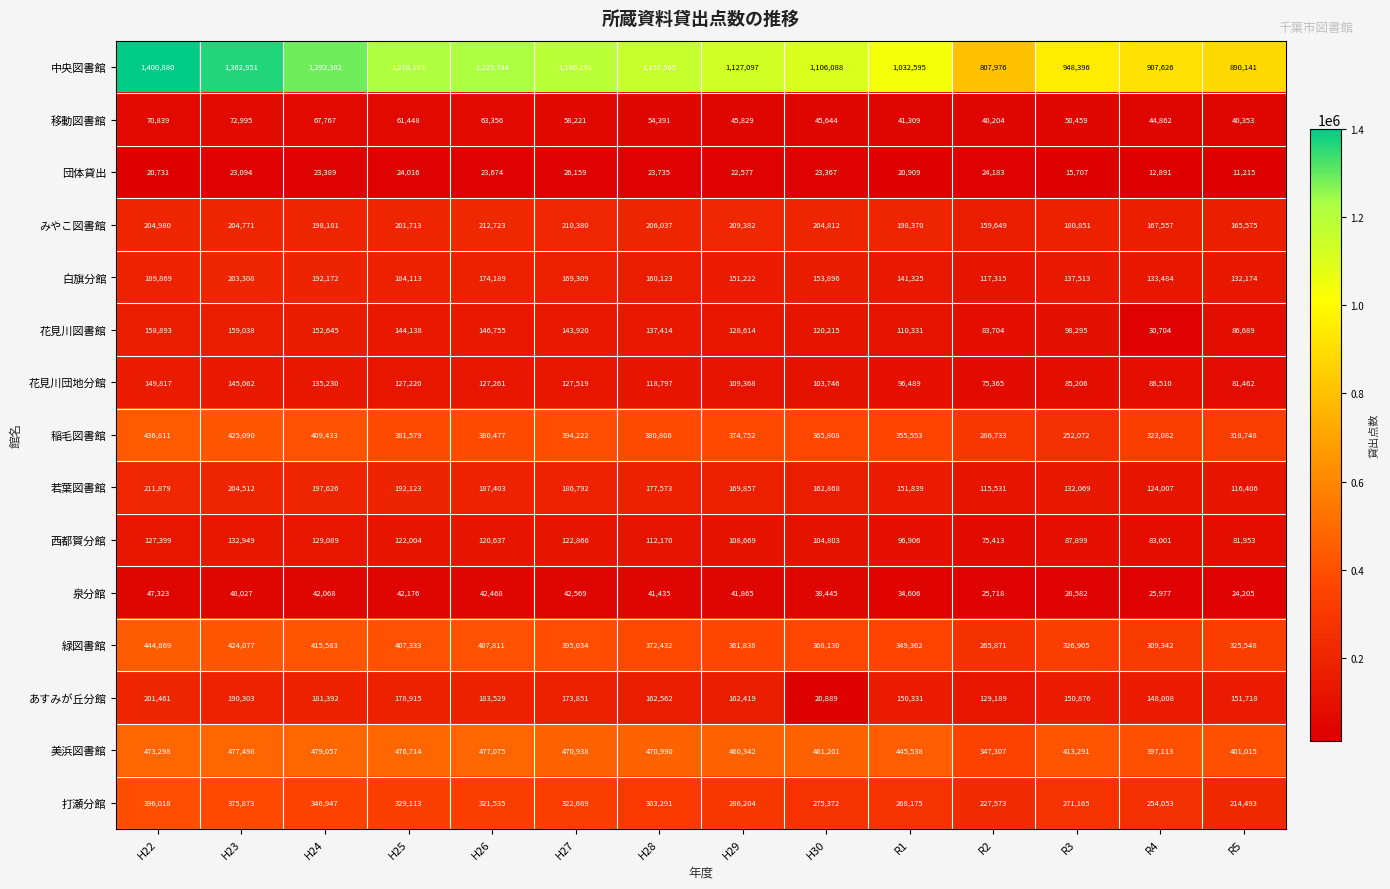

At how many categories does at least one series exceed 864571?

13